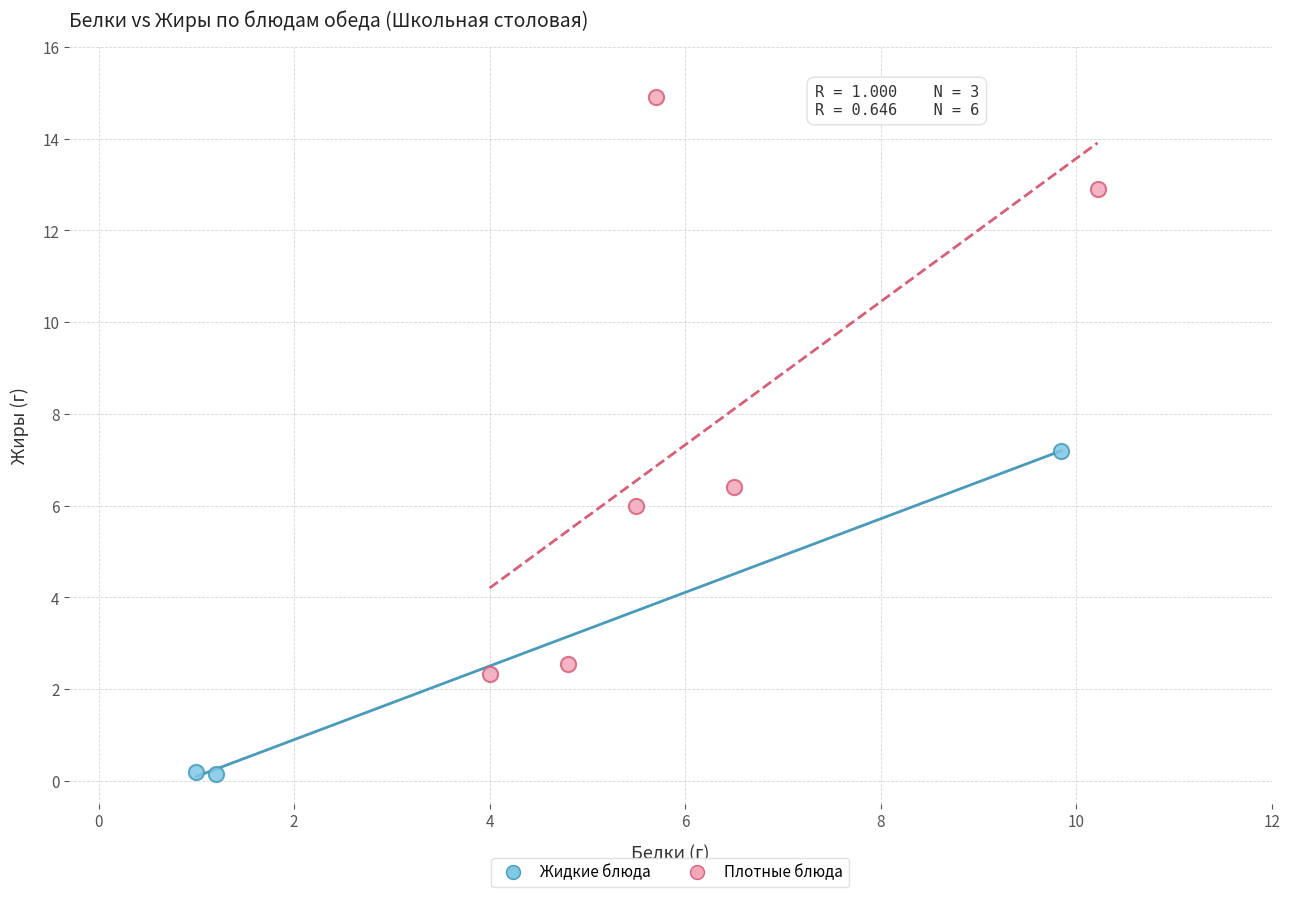

Which series contains the lowest Y value?

Жидкие блюда